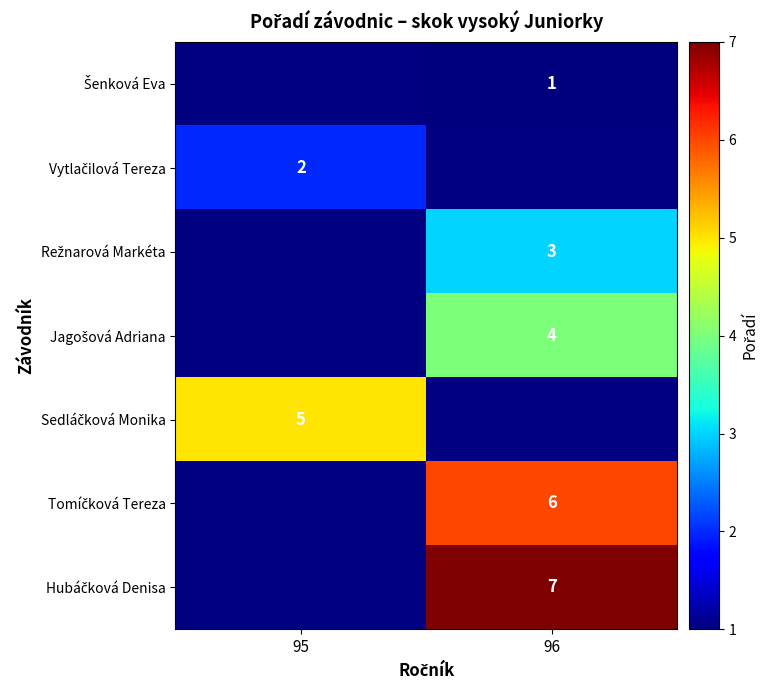

How many distinct data groups are displayed?

7